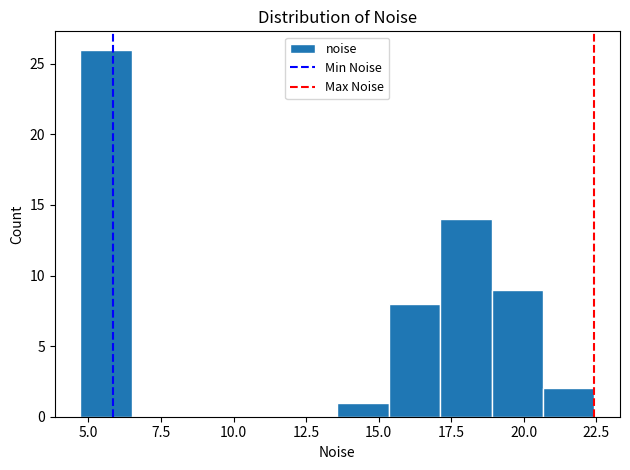

Around what value on the x-axis is the tallest bar? Give the approximate position of its centre, as read against the axis.

5.5